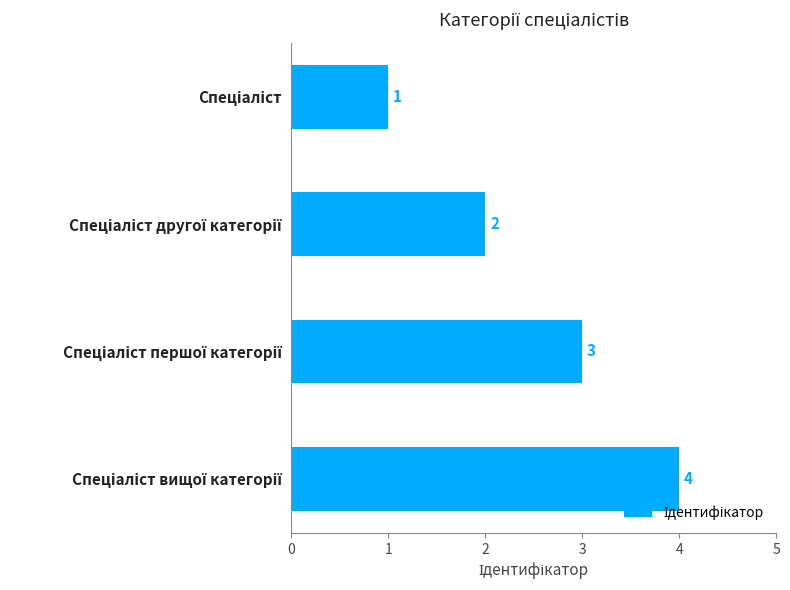

Are the bars grouped side by side (vs. stacked)?

No